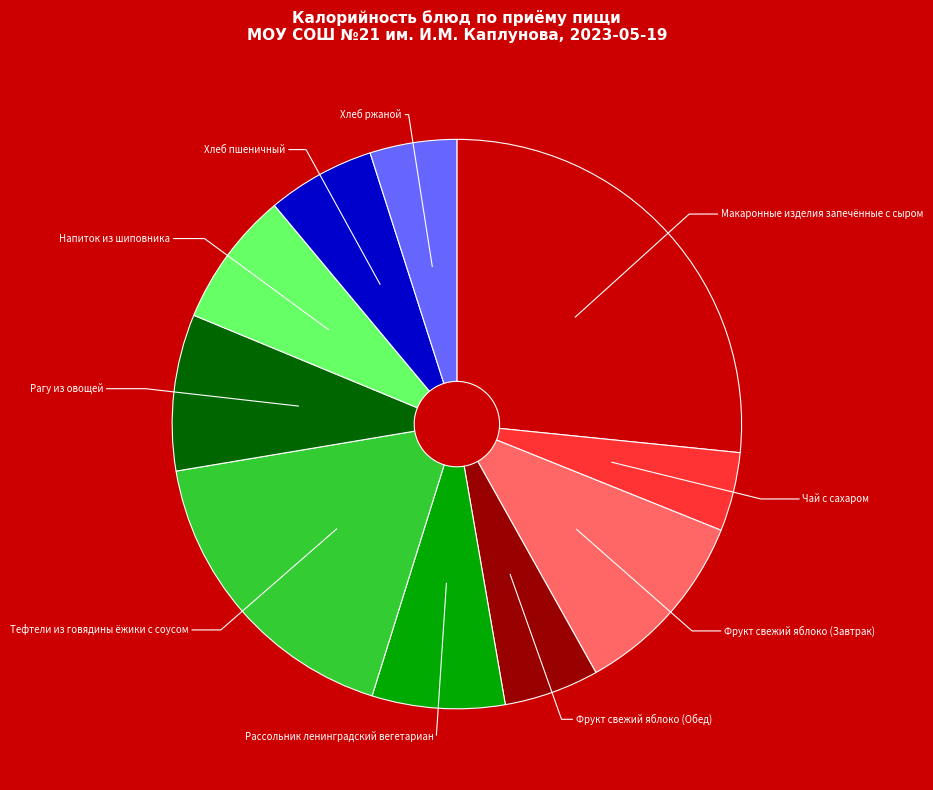

Is there any slice that represents more than half of the pie?

No